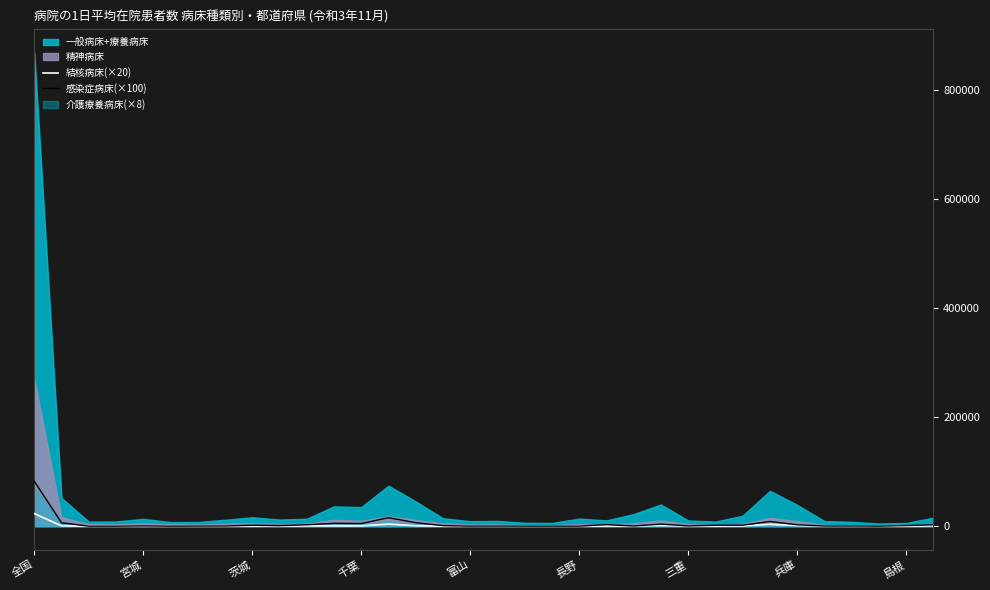

At which label does 結核病床(×20) reach its peak?

全国